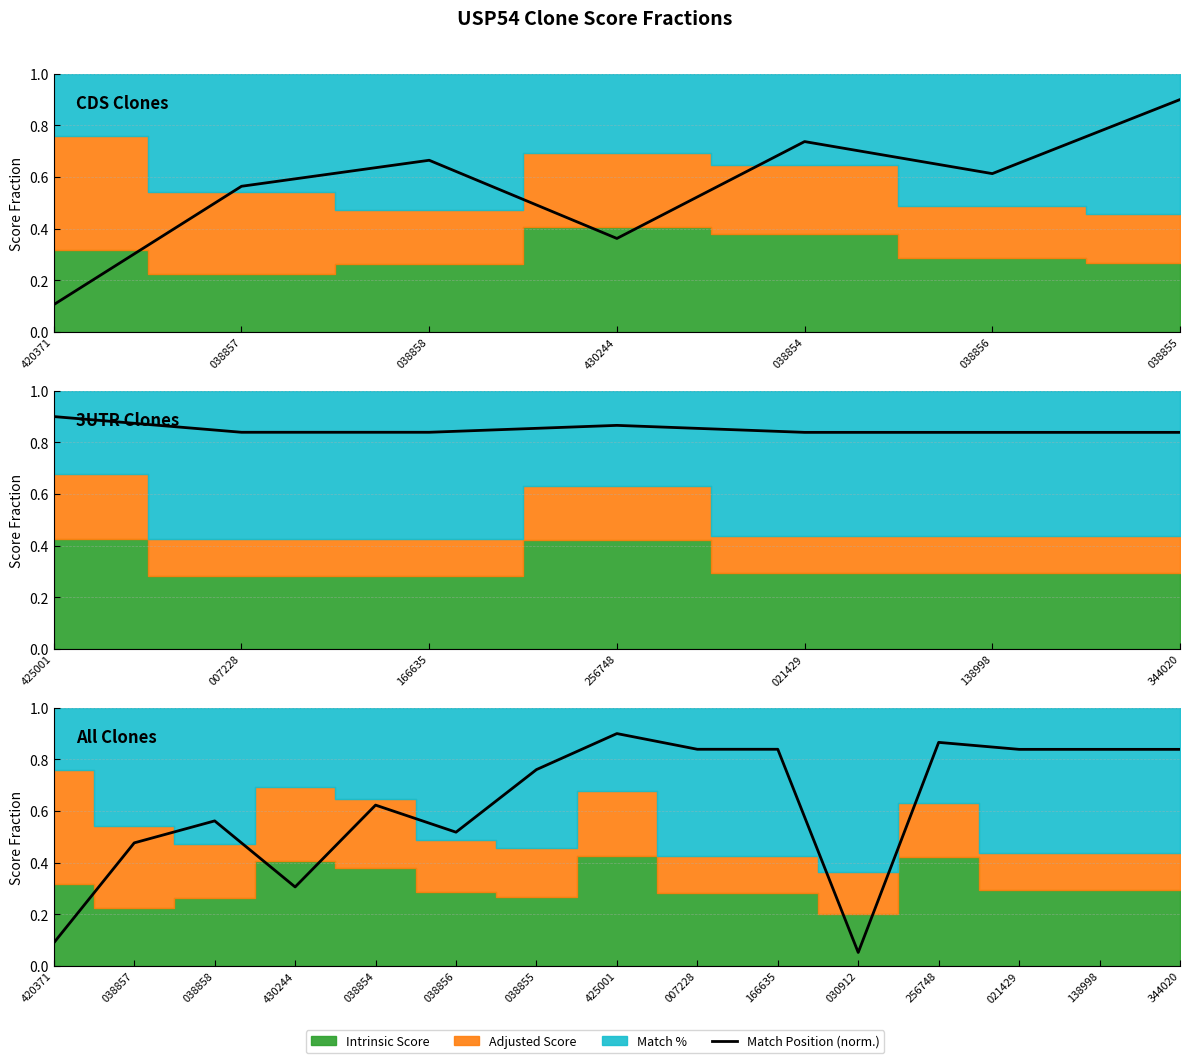

How many lines are shown in the chart?

1